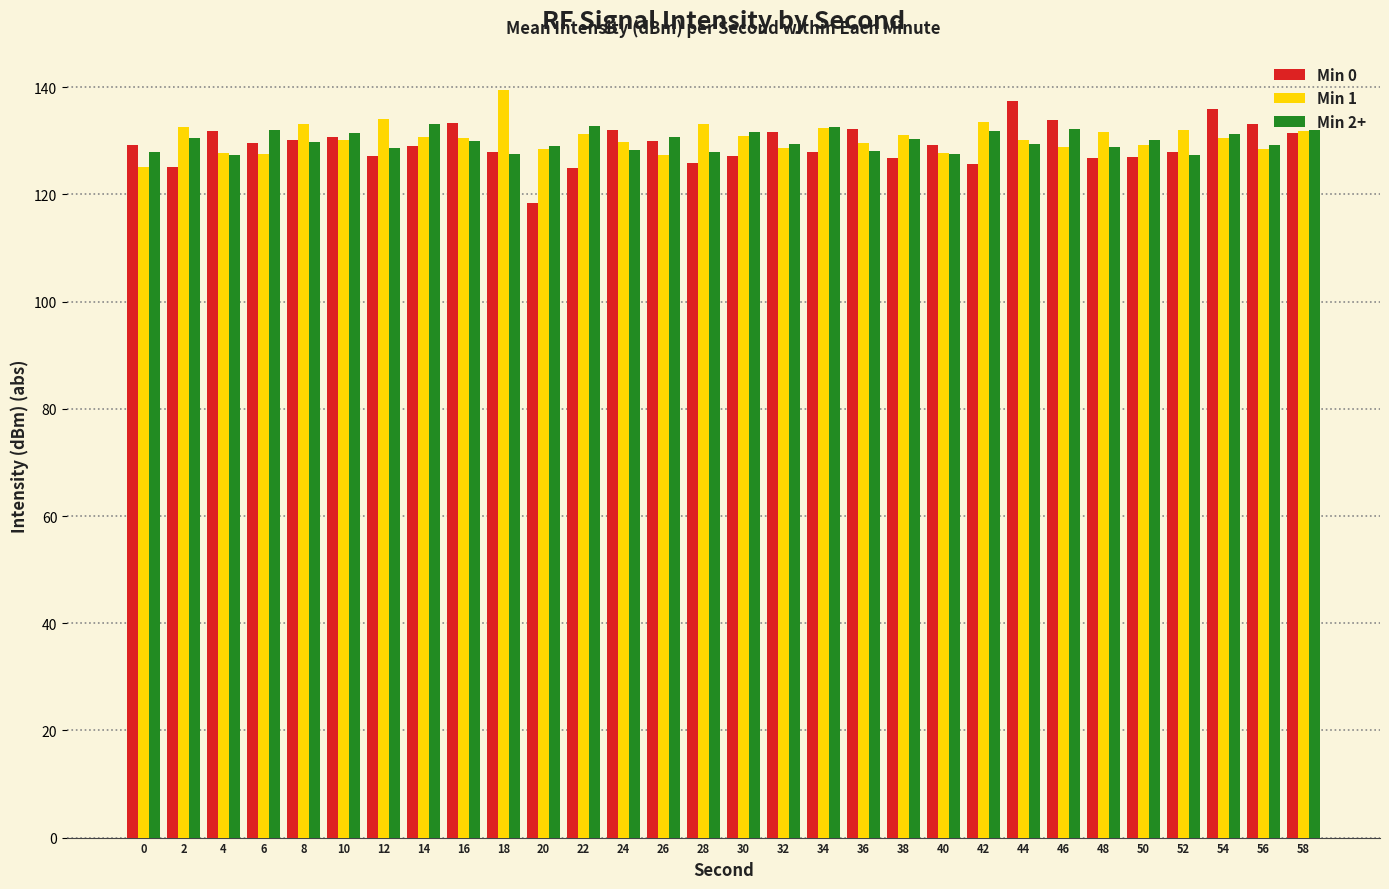

What is the total value across all series at 10?

392.2